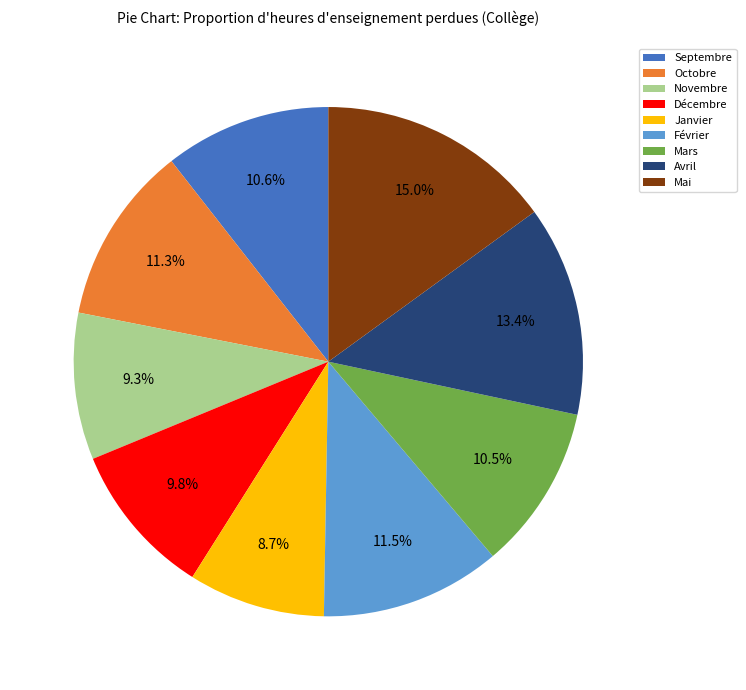

Which slice is the smallest?

Janvier